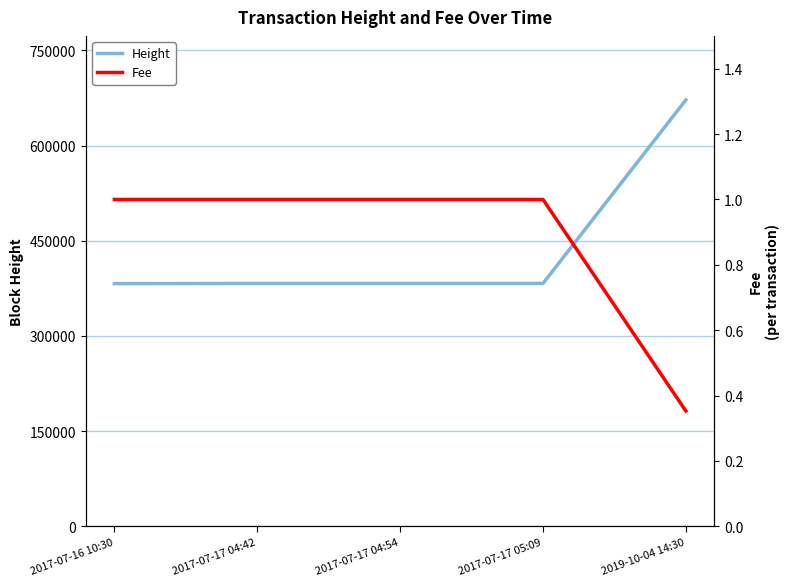

At how many categories does at least one series exceed 527034?

1